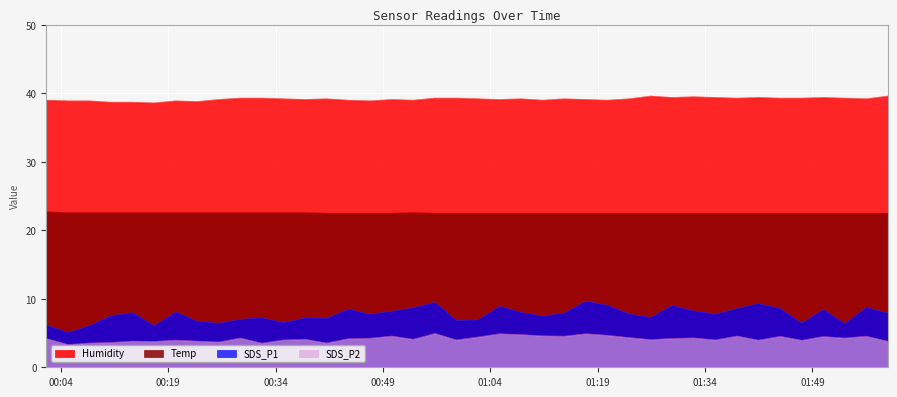

True or false: Temp and Humidity cross at least once.

False